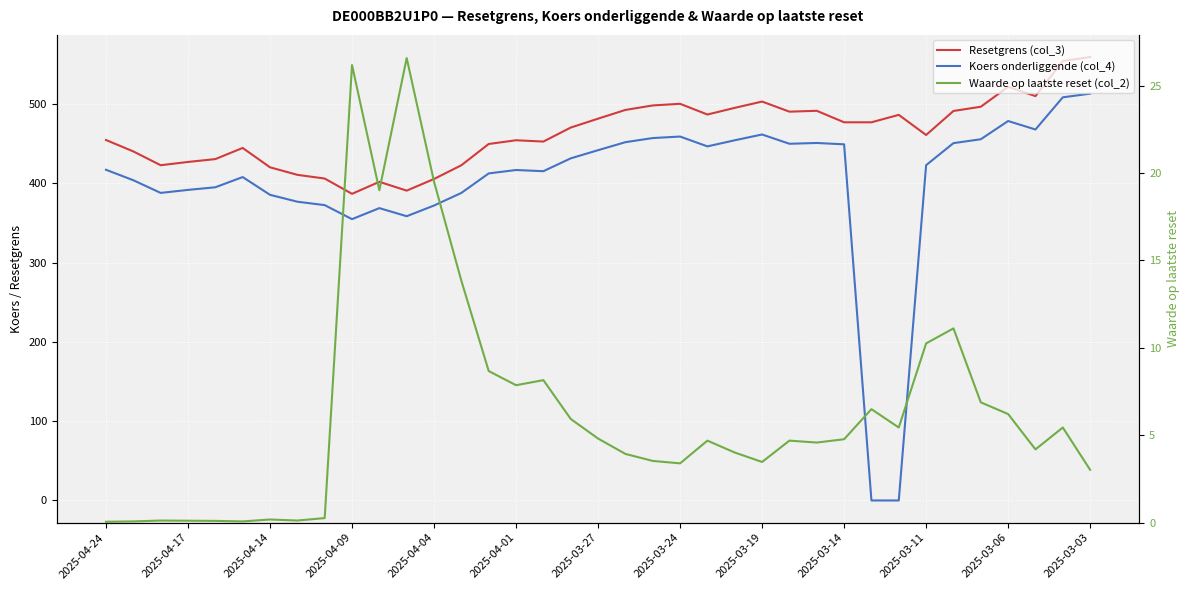

Does the chart display data point markers on the line(s)?

No